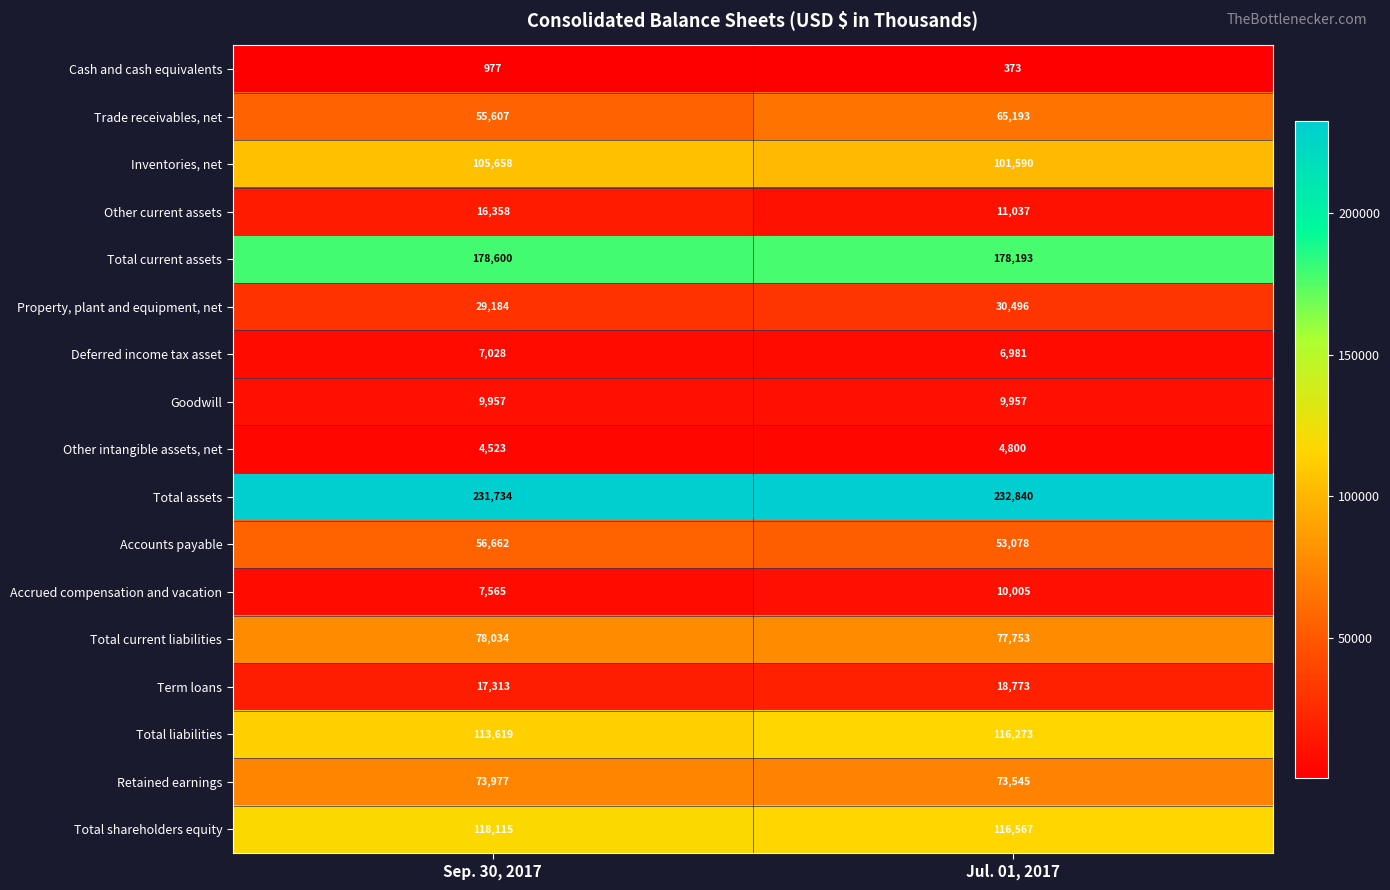

Which series changed the most between Sep. 30, 2017 and Jul. 01, 2017?

Trade receivables, net